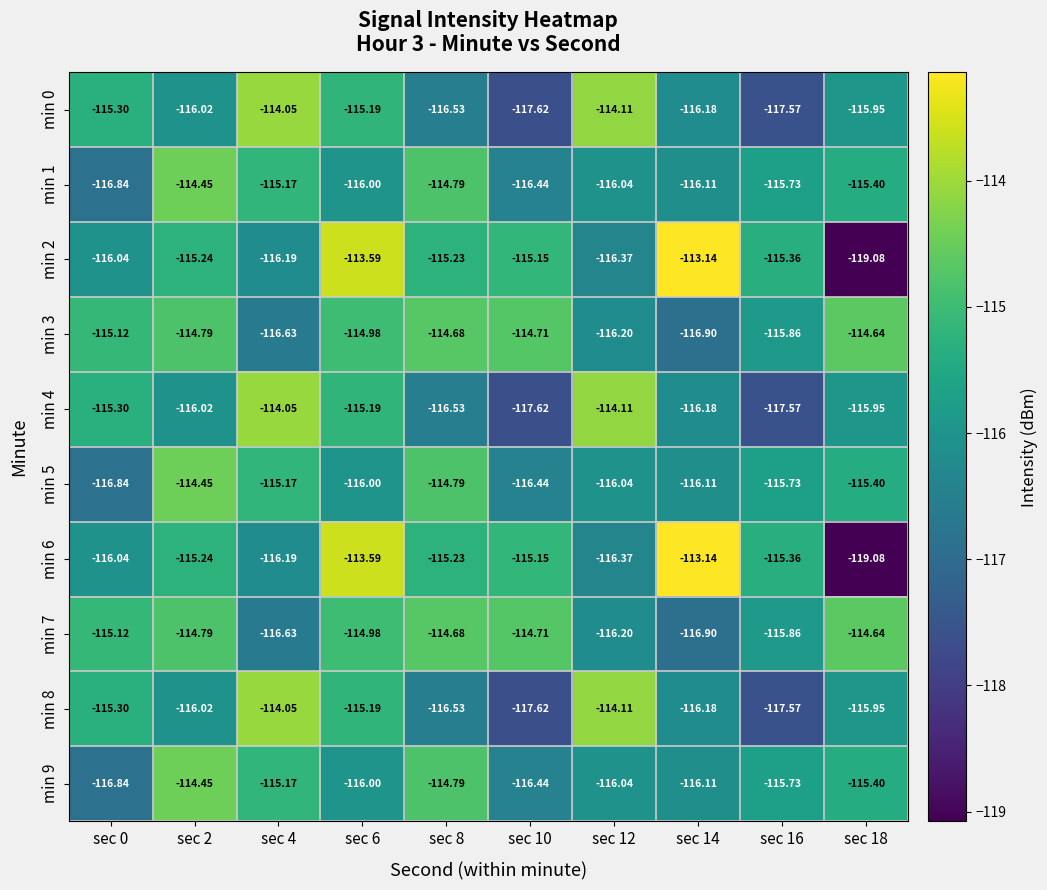

Is the value of min 7 at sec 12 greater than the value of min 5 at sec 12?

No